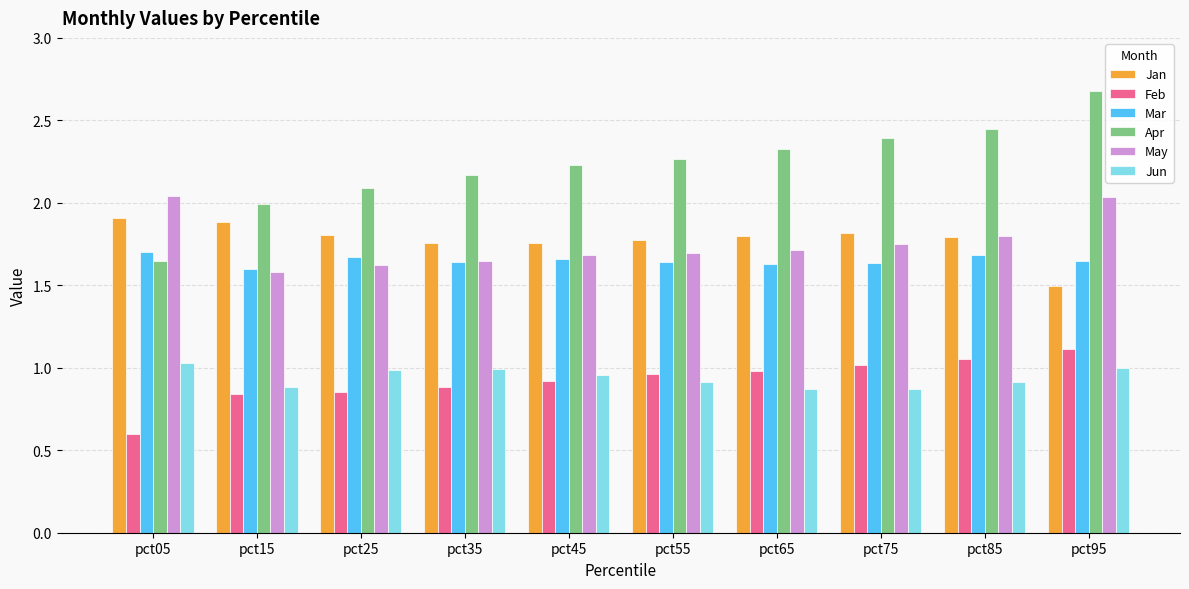

Is it true that Jan equals 1.8 at pct25?

True